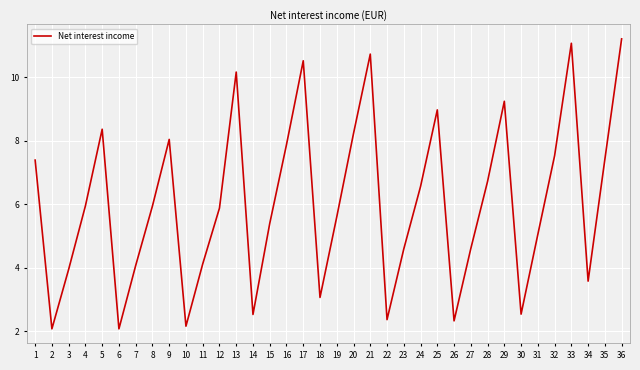

What is the difference between the maximum and minimum values?

9.1